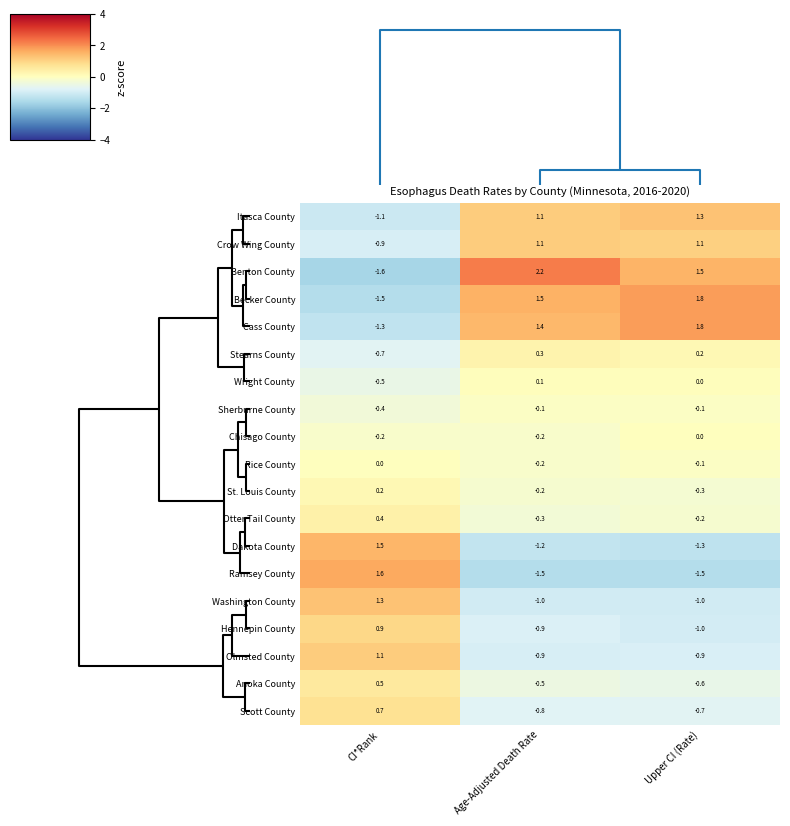

At CI*Rank, list the series in order from smallest to largest.

Benton County, Becker County, Cass County, Itasca County, Crow Wing County, Stearns County, Wright County, Sherburne County, Chisago County, Rice County, St. Louis County, Otter Tail County, Anoka County, Scott County, Hennepin County, Olmsted County, Washington County, Dakota County, Ramsey County